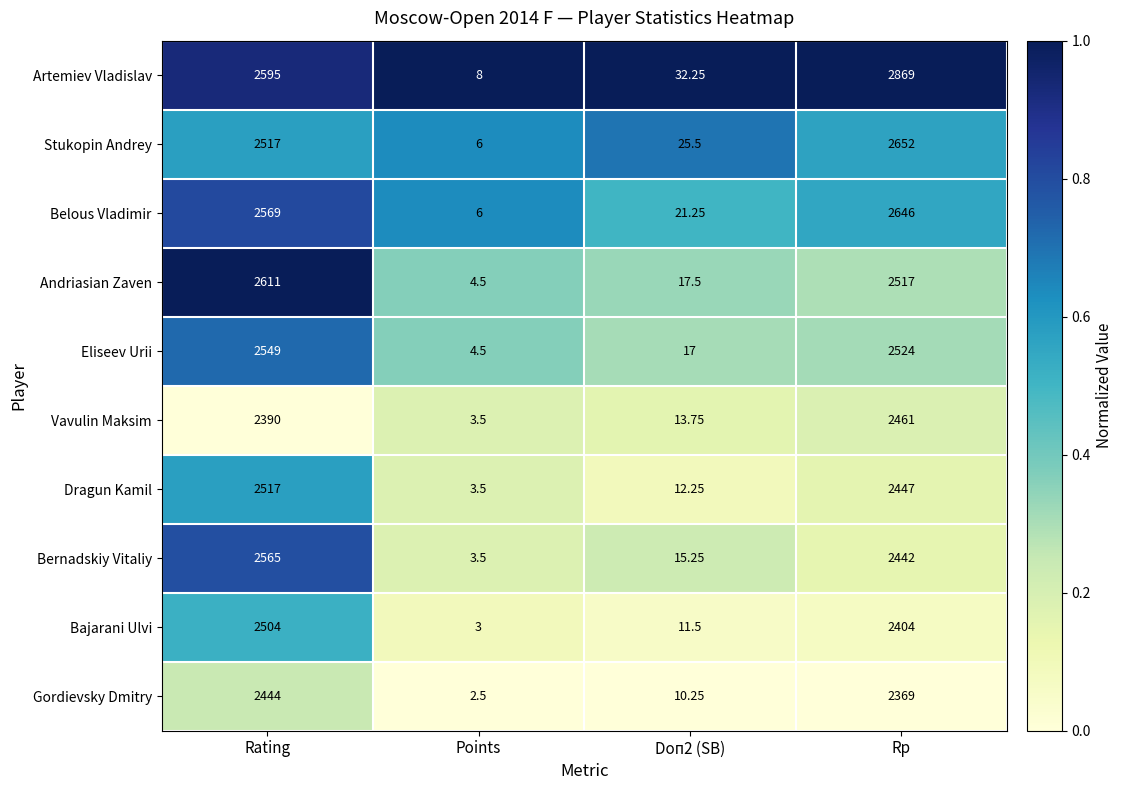

Between Rating and Rp, which series saw the biggest shift?

Artemiev Vladislav